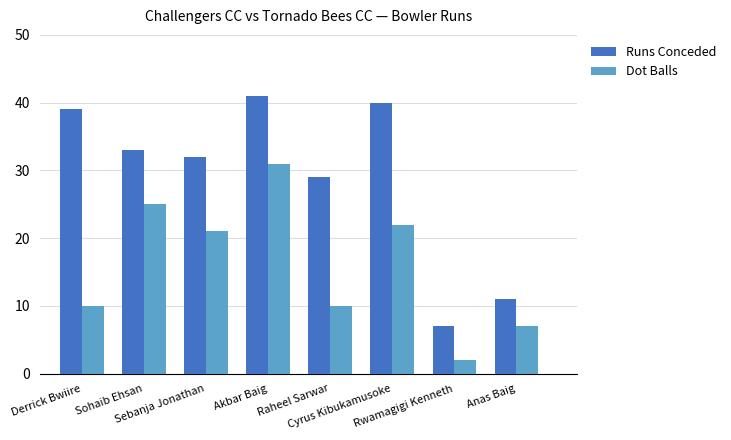

What is the lowest value of the Runs Conceded series?

7